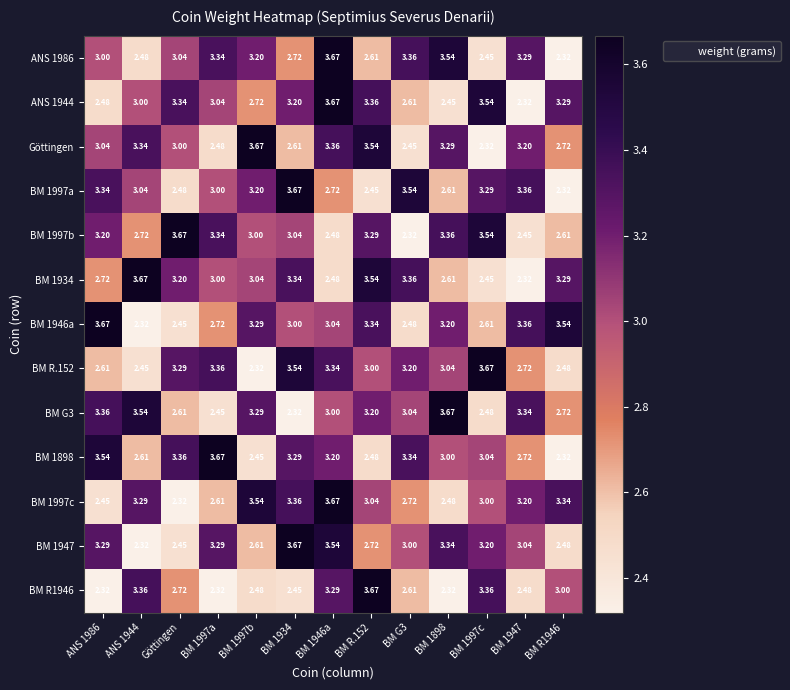

Is the value of BM 1947 at BM 1898 greater than the value of BM 1898 at Göttingen?

No